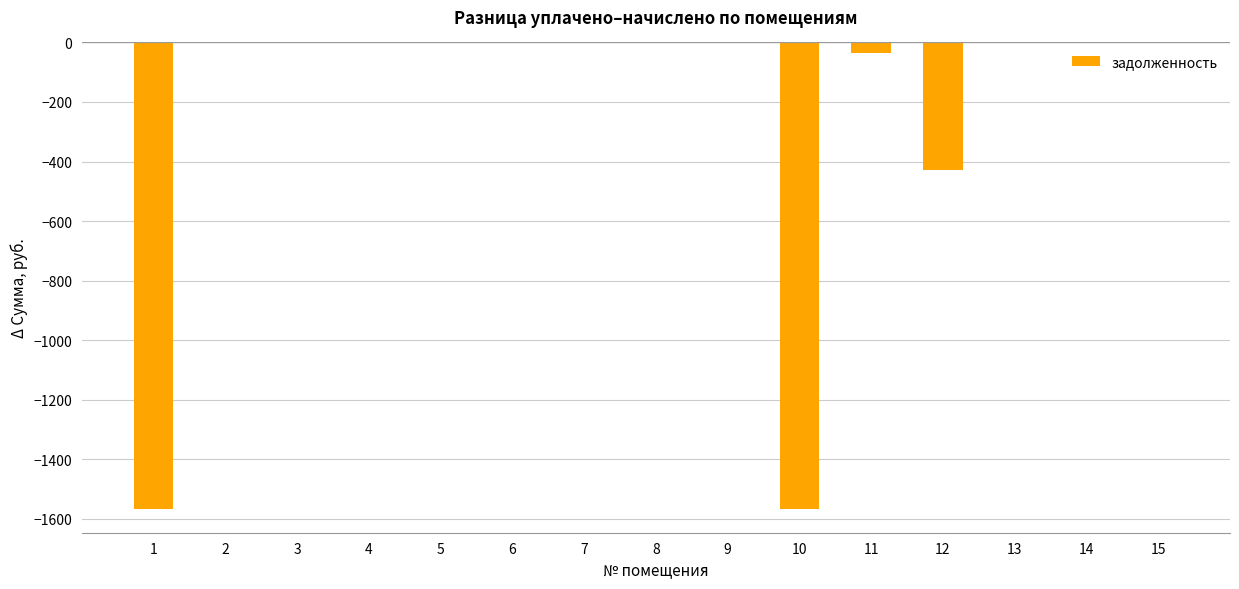

Are the bars grouped side by side (vs. stacked)?

No